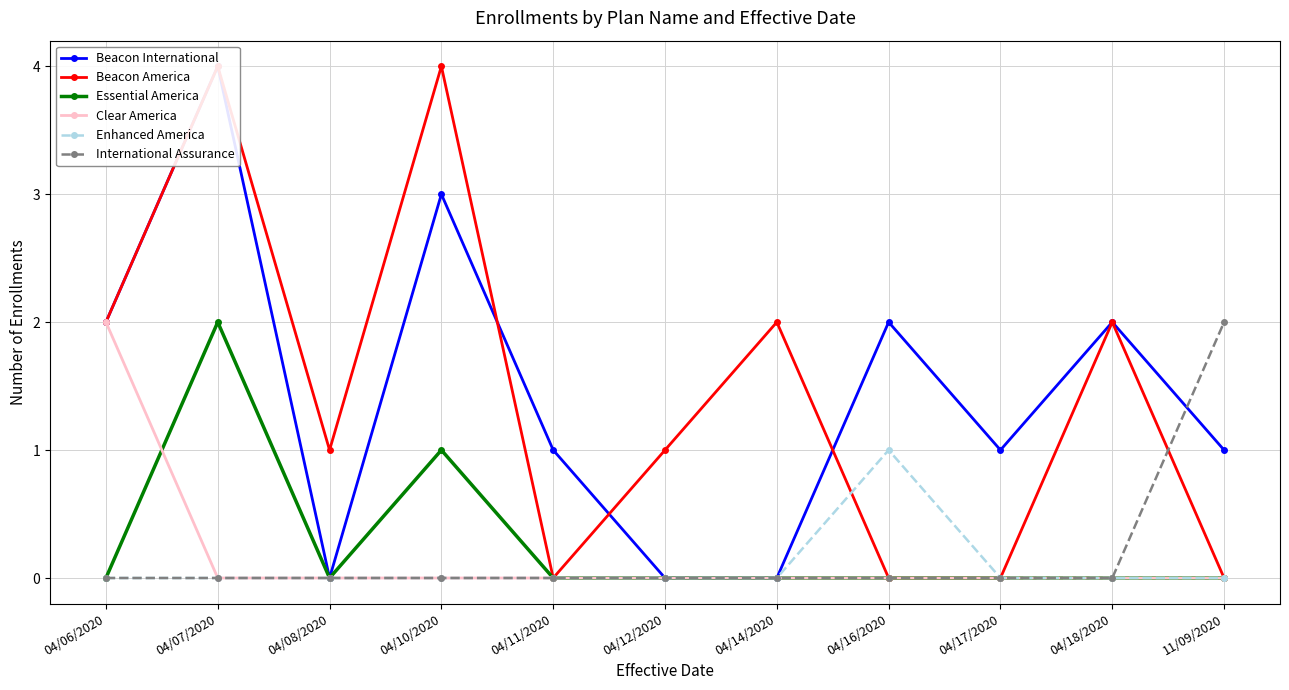

True or false: Clear America and Beacon America intersect in this chart.

False